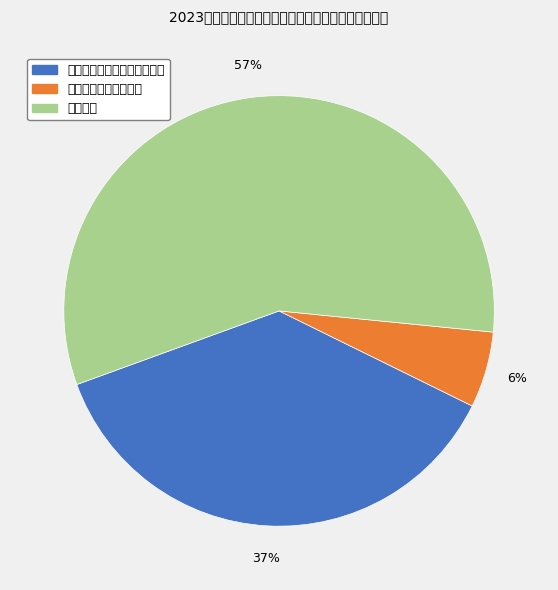

The 就业补助 slice represents 66% of the pie. True or false?

False